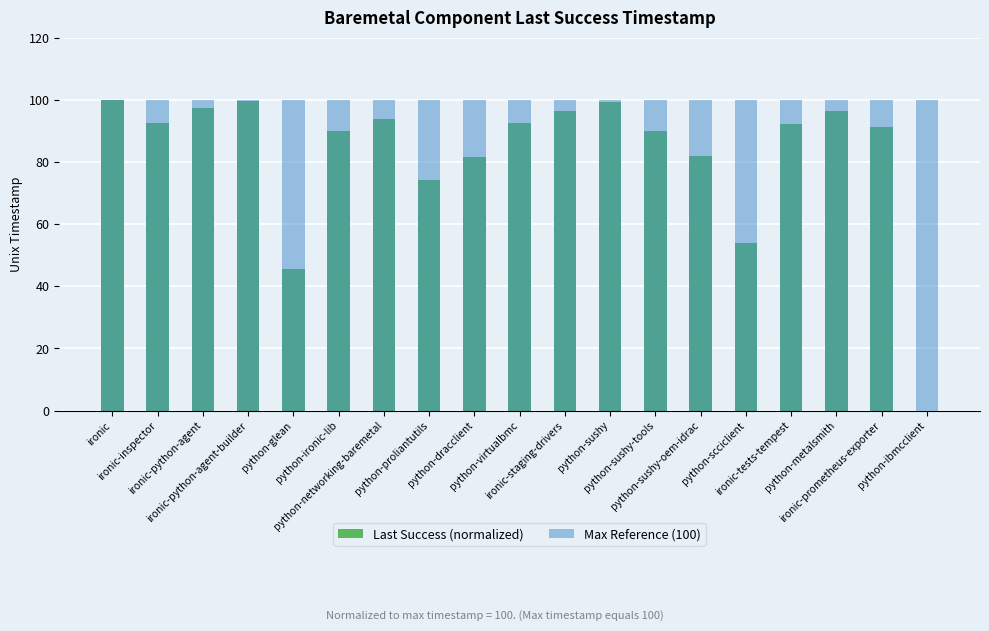

What is the total value across all series at python-ibmcclient?

100.0